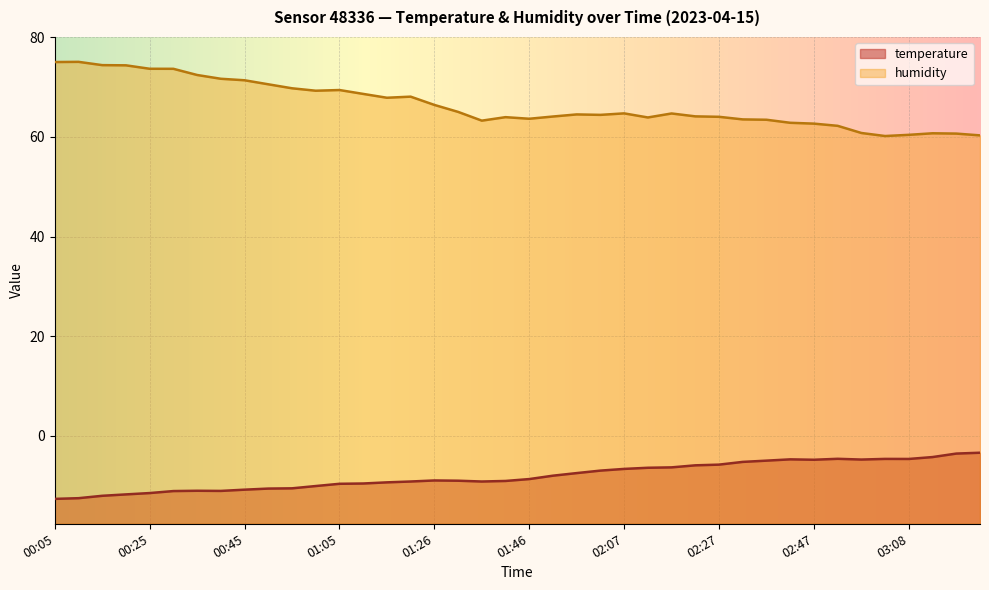

The value of temperature at 00:15 is -12.1. True or false?

True